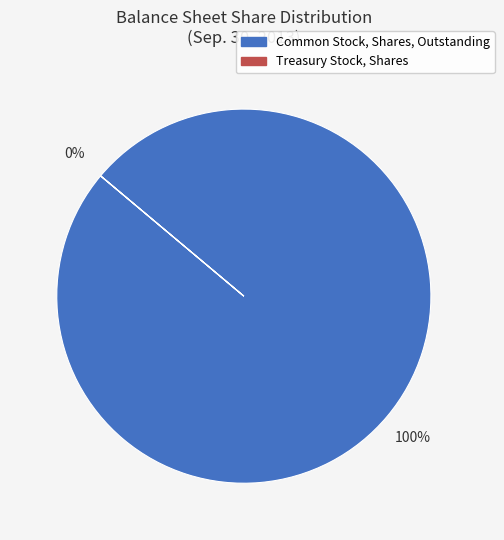

Which slice represents more than half of the pie?

Common Stock, Shares, Outstanding